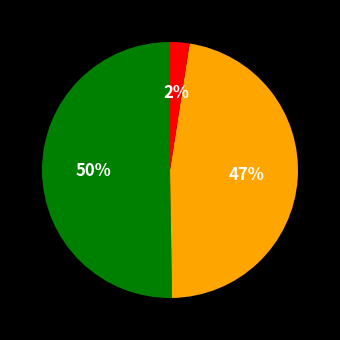

Is there any slice that represents more than half of the pie?

Yes